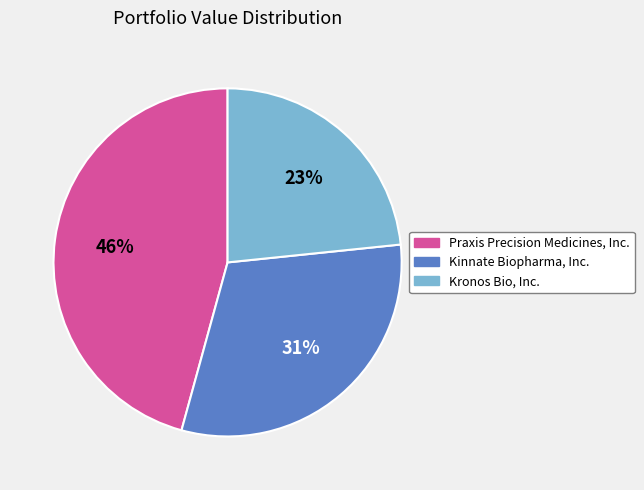

Approximately how many times larger is the value at Praxis Precision Medicines, Inc. compared to Kronos Bio, Inc.?

2.0